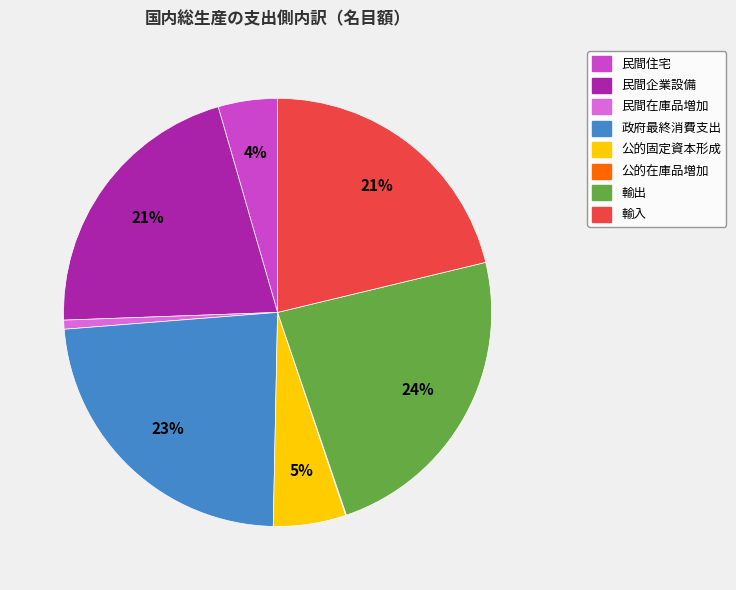

Is there a majority slice in this chart?

No